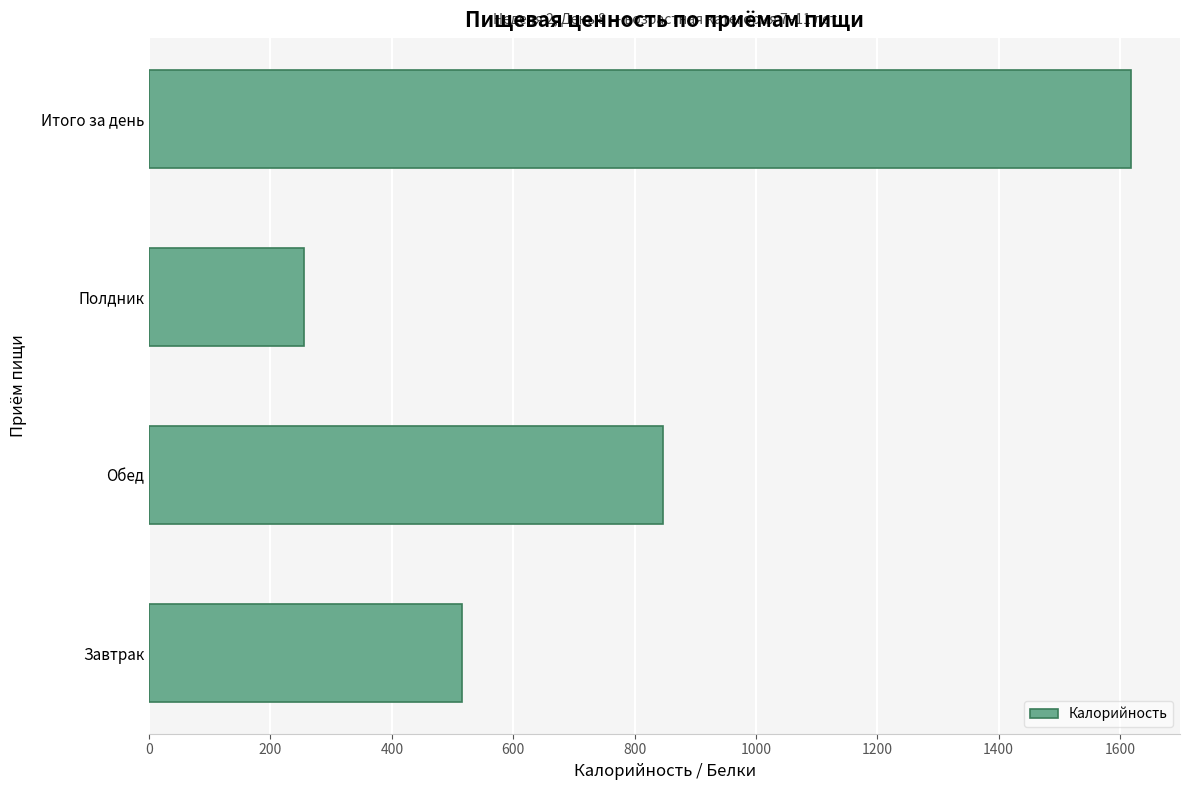

Rank the categories by value from lowest to highest.

Полдник, Завтрак, Обед, Итого за день